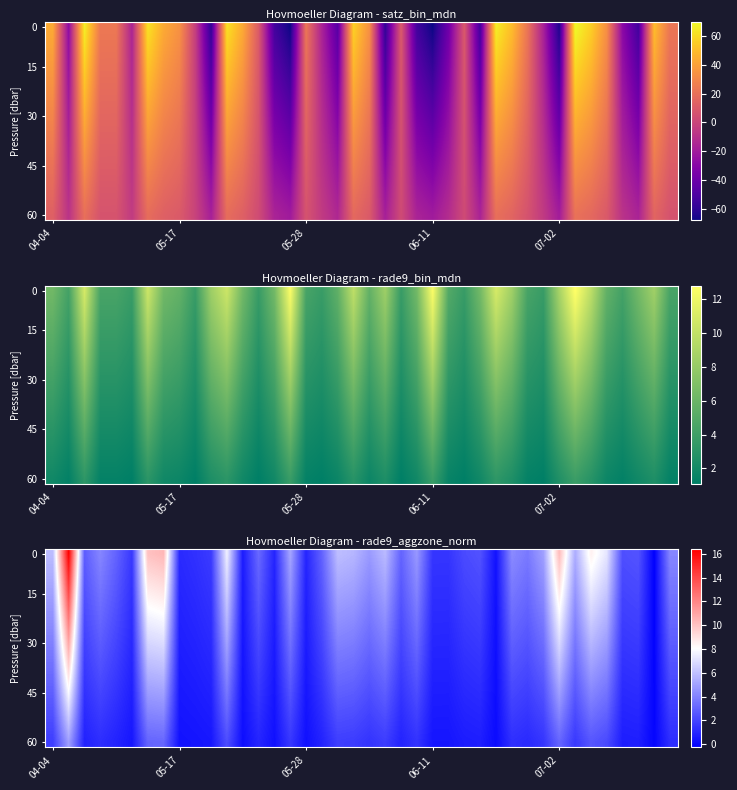

What is the maximum value shown in the chart?

16.4